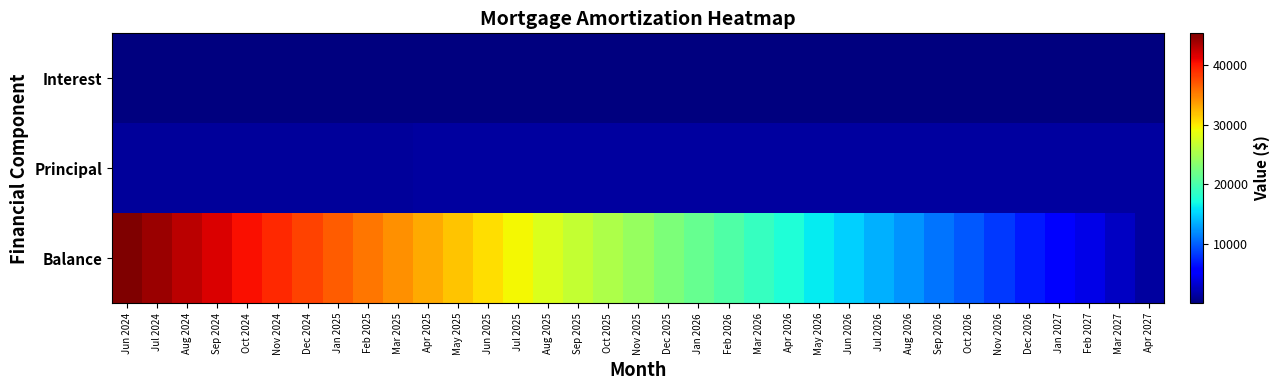

Between Apr 2025 and Jan 2027, which series saw the biggest shift?

Balance